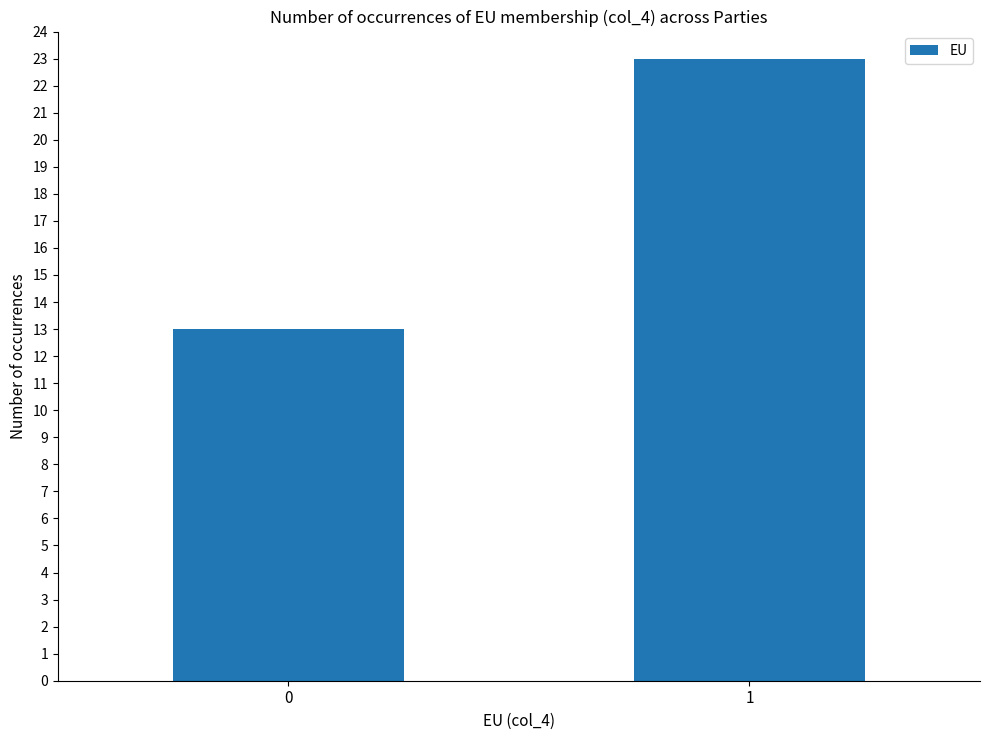

What is the average value?

18